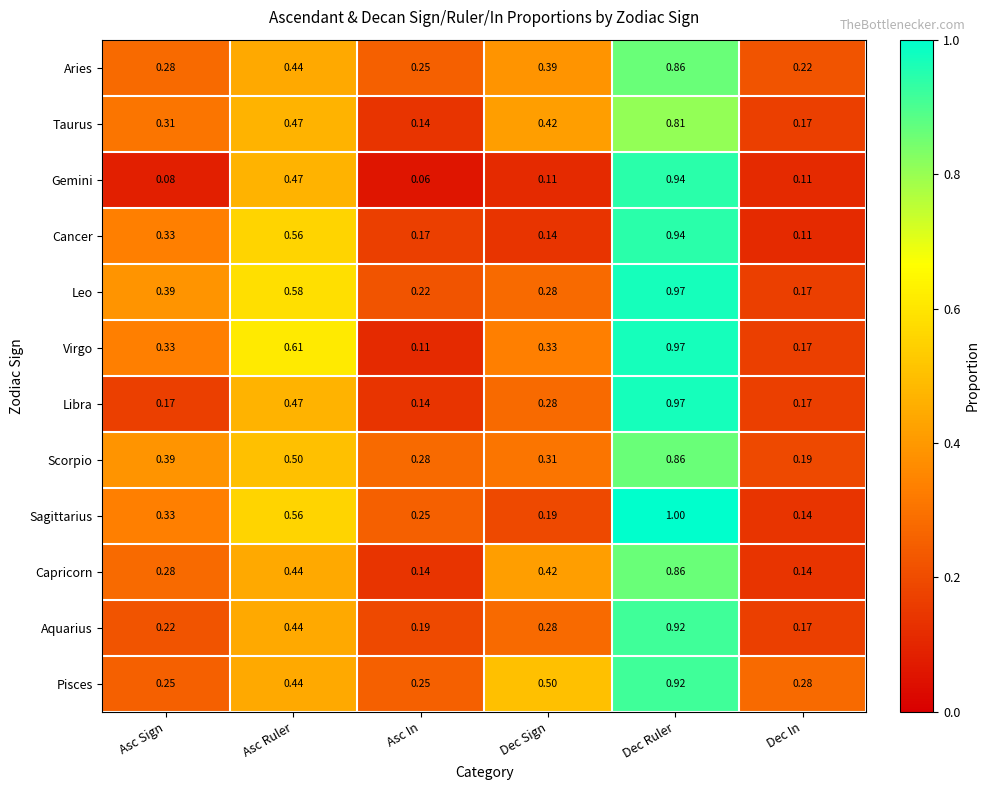

Which series has the largest total across all categories?

Pisces